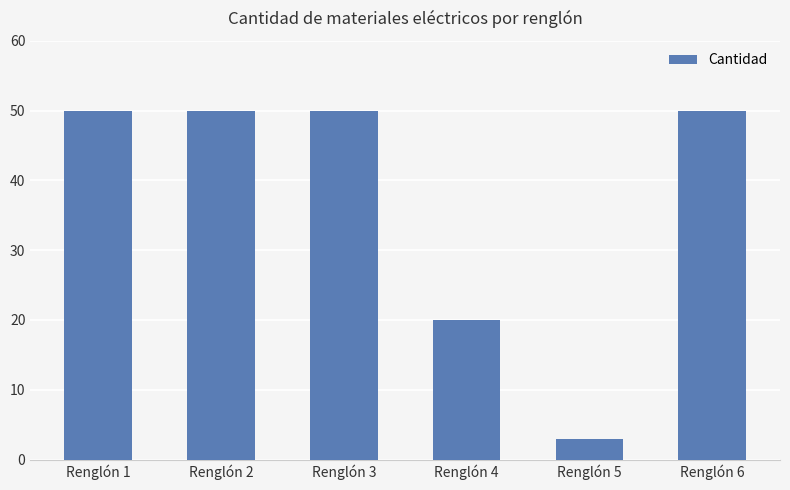

Is it true that the value at Renglón 4 is 5?

False